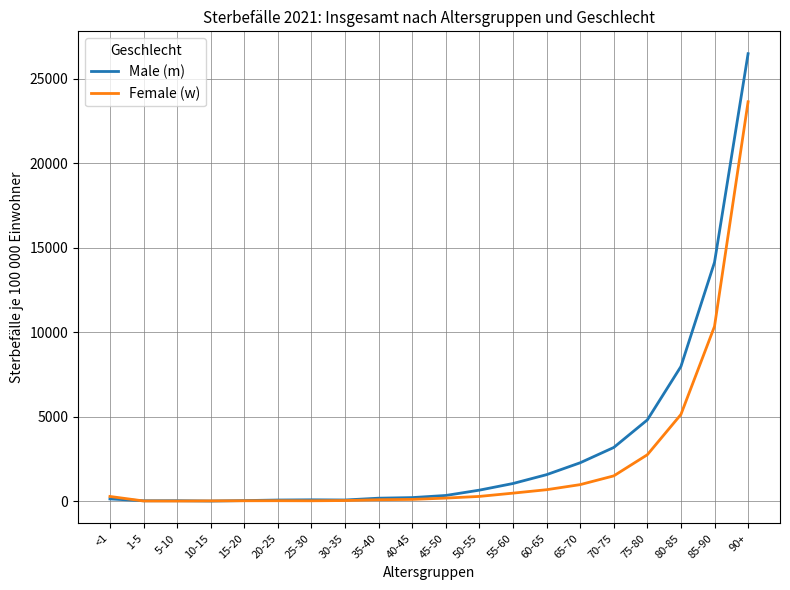

At which category is the sum across all series the highest?

90+